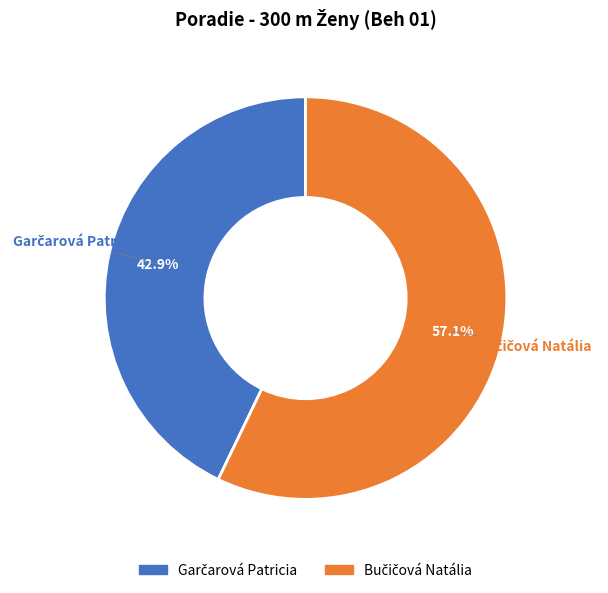

Is there a majority slice in this chart?

Yes